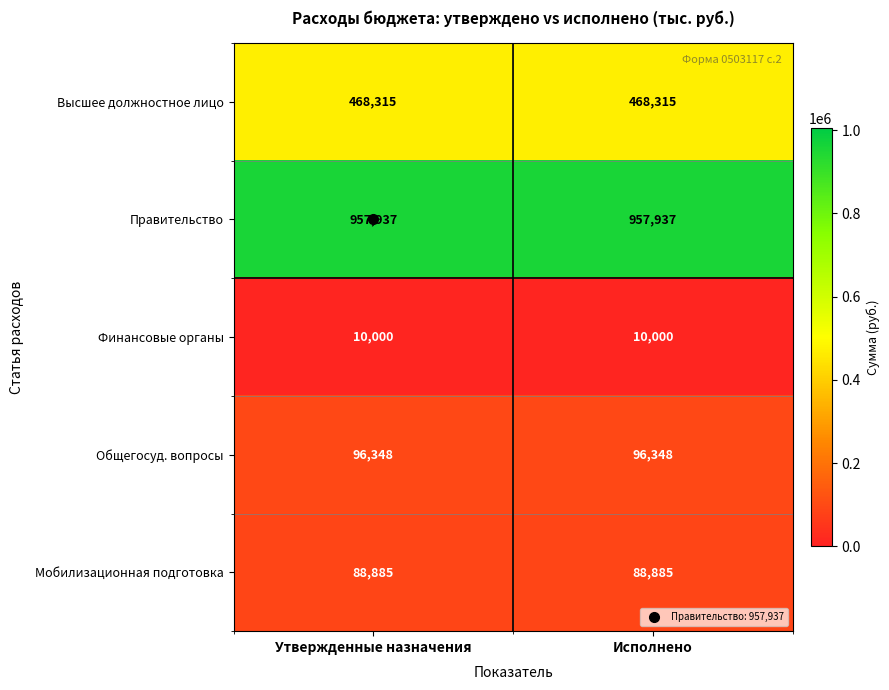

What is the maximum value for Правительство?

957937